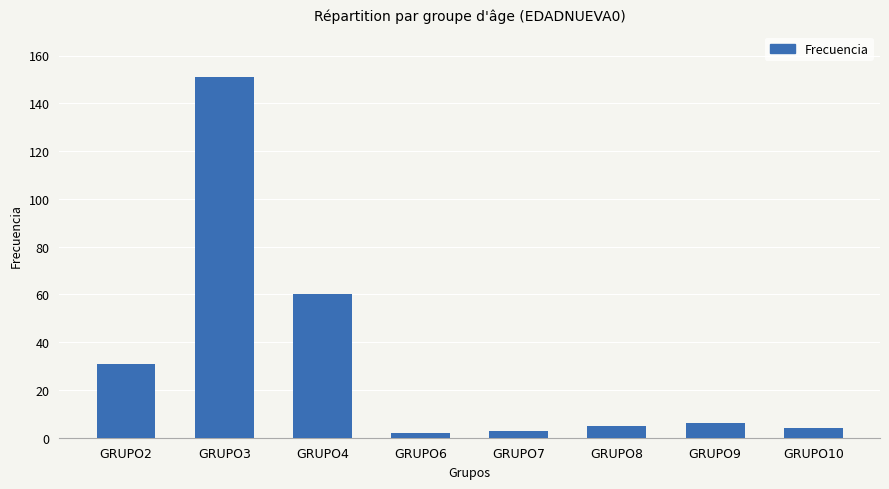

True or false: the data shows 2 at GRUPO6.

True